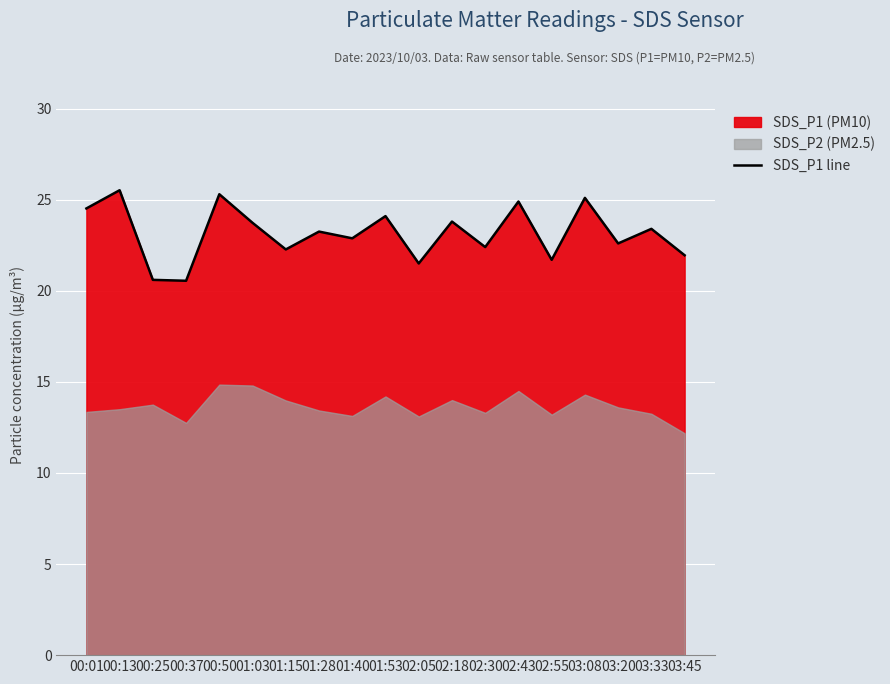

List the labels in order of value, smallest first.

00:37, 00:25, 02:05, 02:55, 03:45, 01:15, 02:30, 03:20, 01:40, 01:28, 03:33, 01:03, 02:18, 01:53, 00:01, 02:43, 03:08, 00:50, 00:13